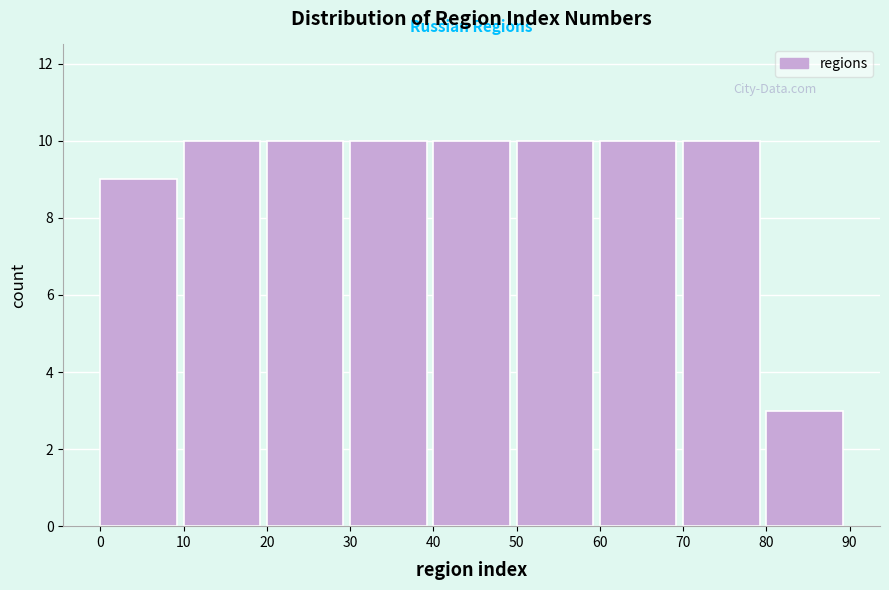

Reading left to right, list every bar in this chart as the range it spans on the x-axis followed by its height. The values are not printed on the chart, so give them approximately, as read against the axis.

0 to 10: 9
10 to 20: 10
20 to 30: 10
30 to 40: 10
40 to 50: 10
50 to 60: 10
60 to 70: 10
70 to 80: 10
80 to 90: 3